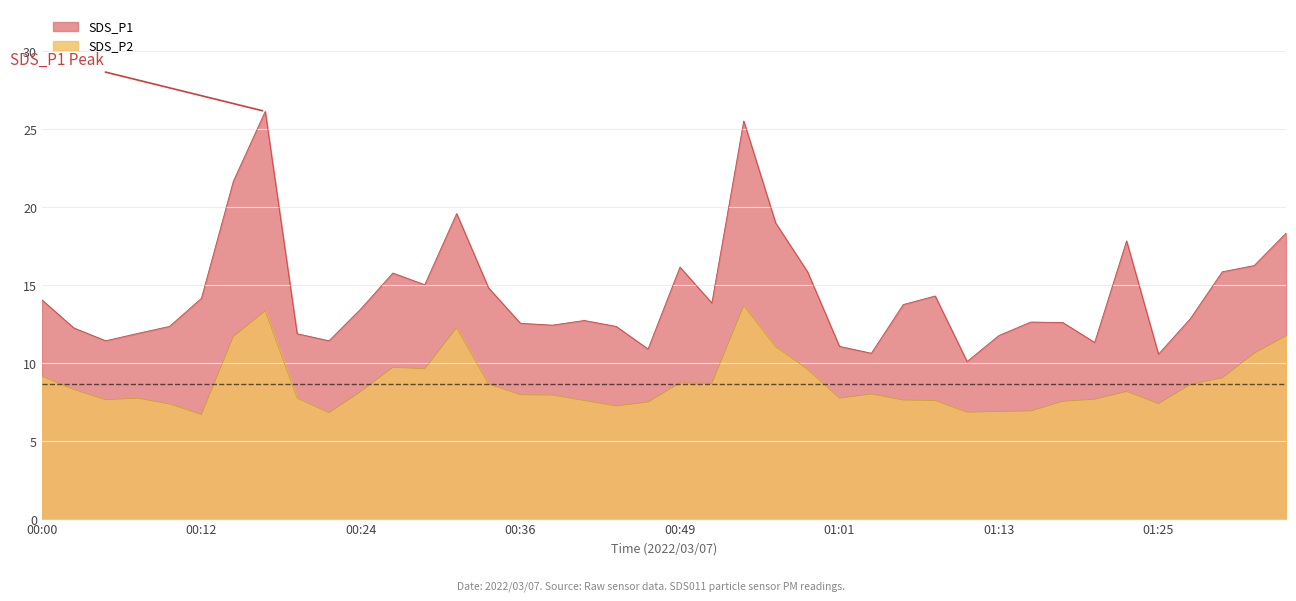

Rank the series by their maximum value, from lowest to highest.

SDS_P2, SDS_P1